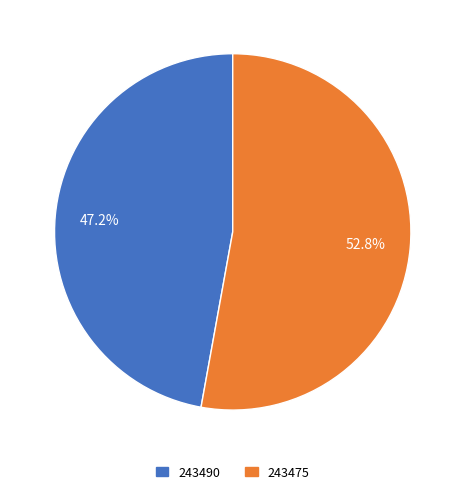

How many slices are in this pie chart?

2